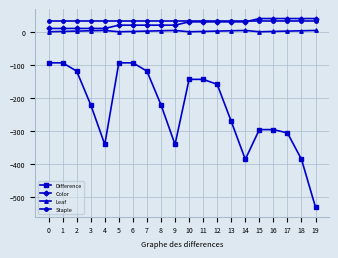

Is the value of Leaf at 4 greater than the value of Staple at 14?

No